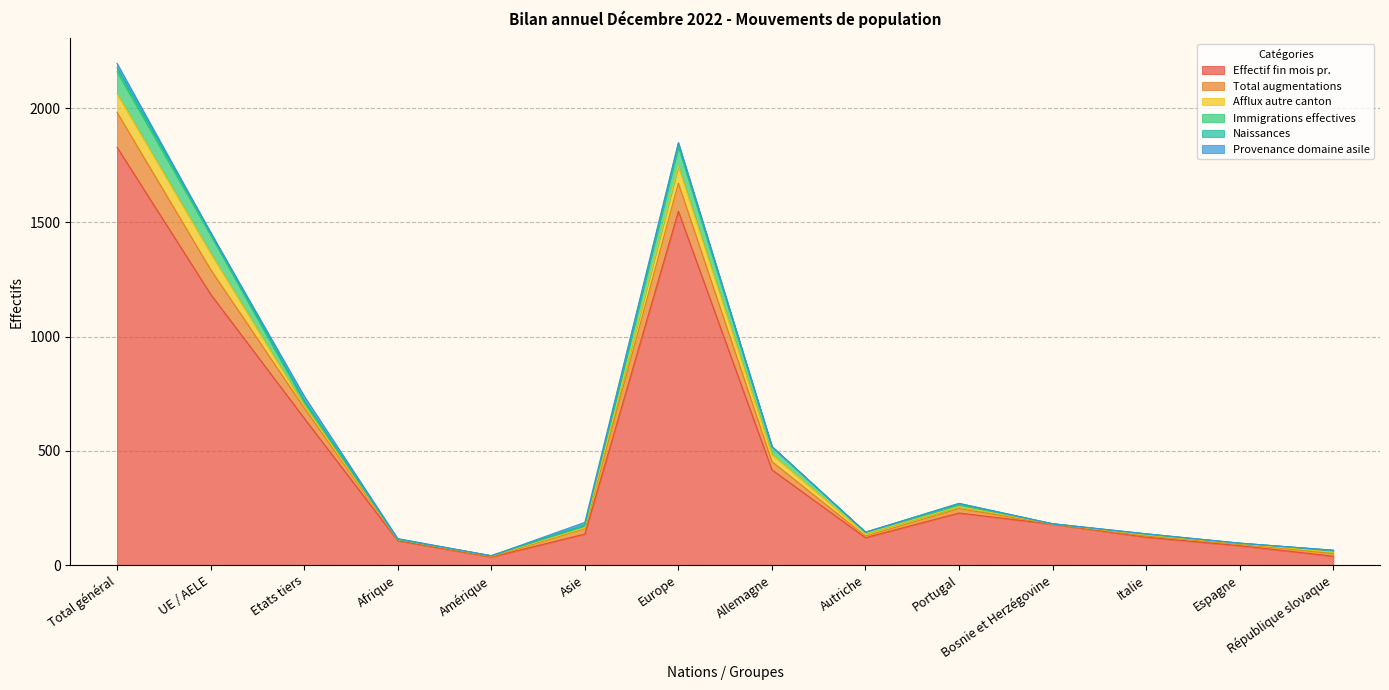

Where do Naissances and Afflux autre canton first cross each other?

Etats tiers and Afrique